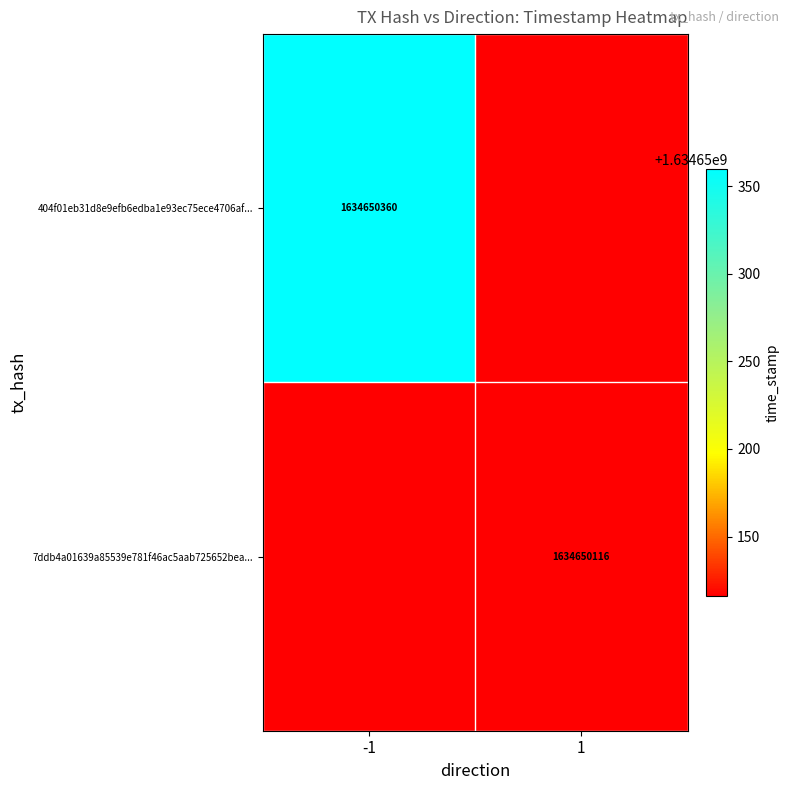

Count the 404f01eb31d8e9efb6edba1e93ec75ece4706af values in the range -1 to 1634650360.

2